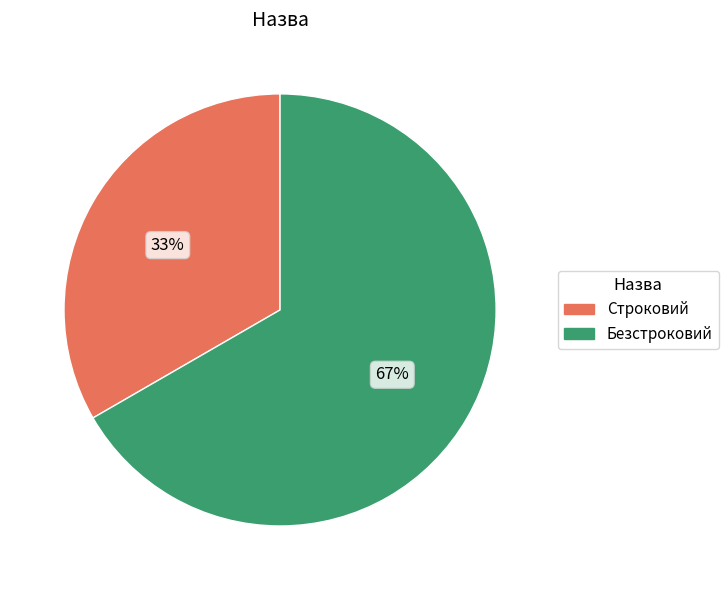

Rank the categories by value from highest to lowest.

Безстроковий, Строковий